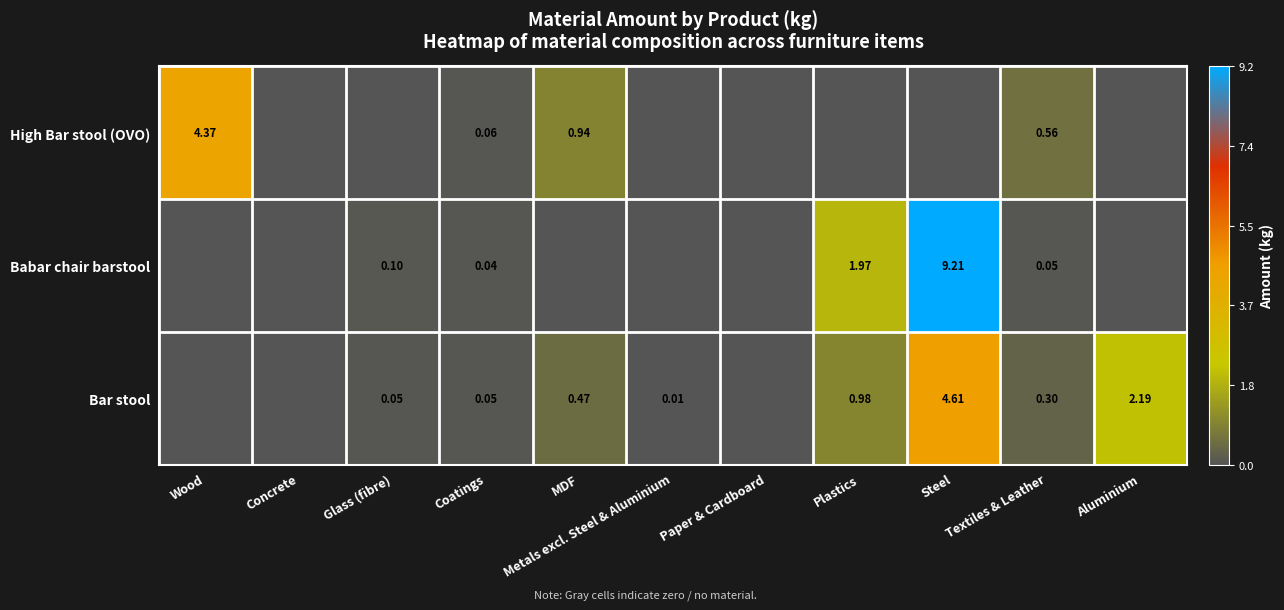

The Bar stool series shows 0.0 at Metals excl. Steel & Aluminium. True or false?

True